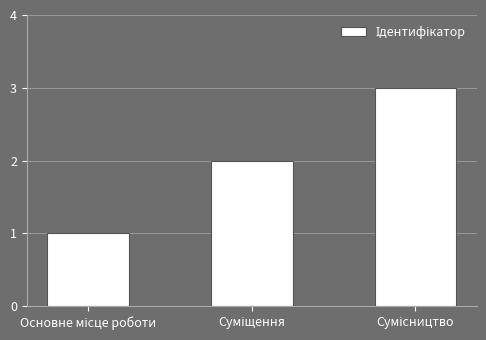

What is the maximum value shown in the chart?

3